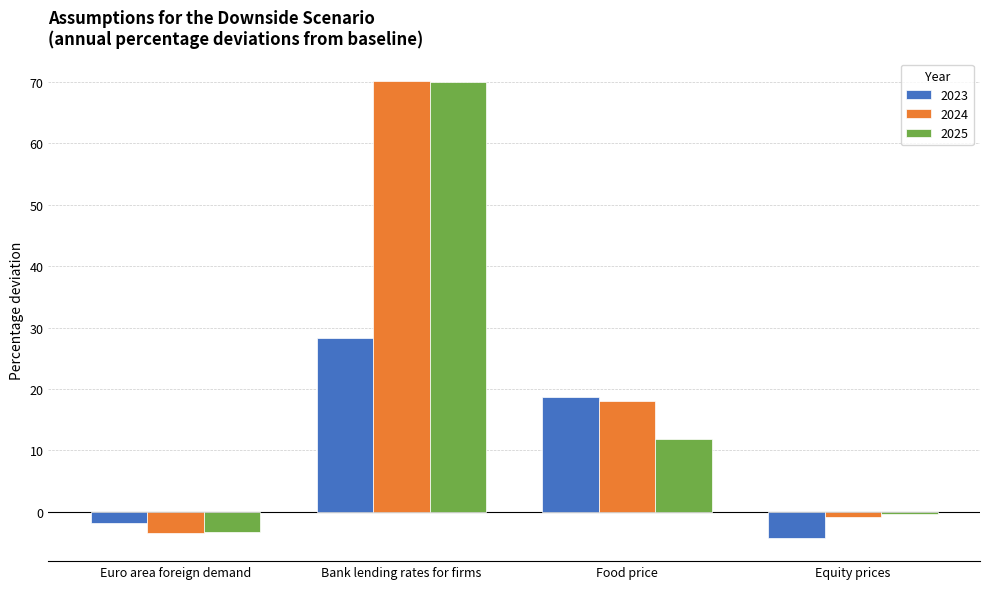

What are all the series names shown in the legend?

2023, 2024, 2025